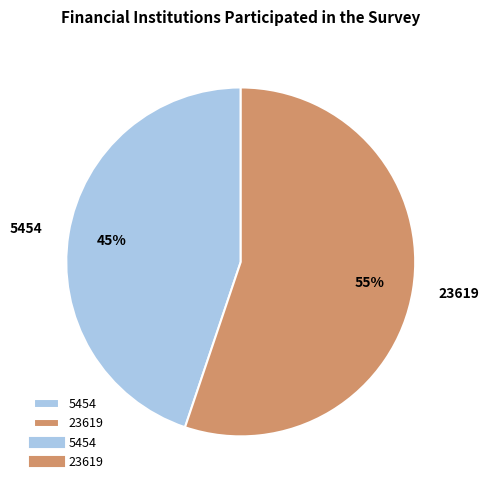

Combined, do 23619 and 5454 account for over 50%?

Yes